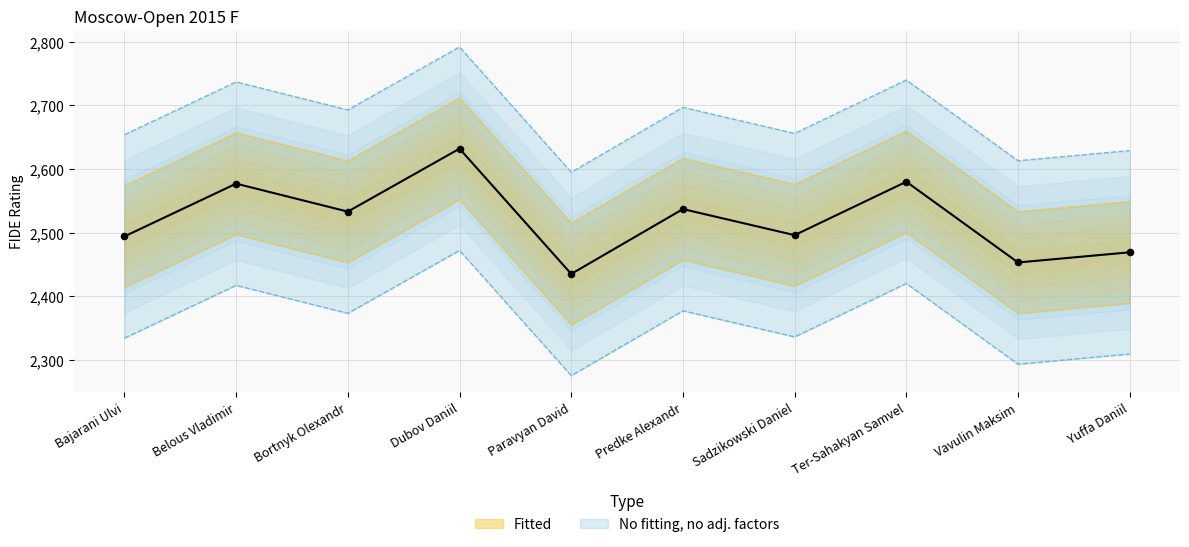

What is the ratio of the value at Belous Vladimir to the value at Bajarani Ulvi?

1.0